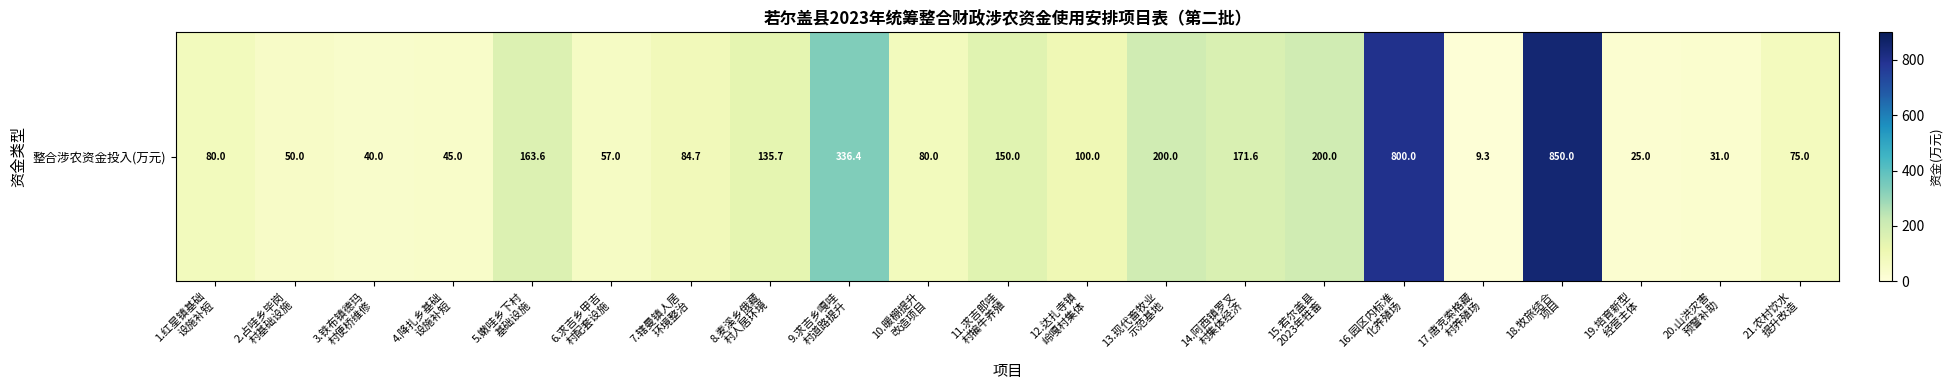

Which category has the lowest value across all series?

17.唐克索格藏
村养殖场